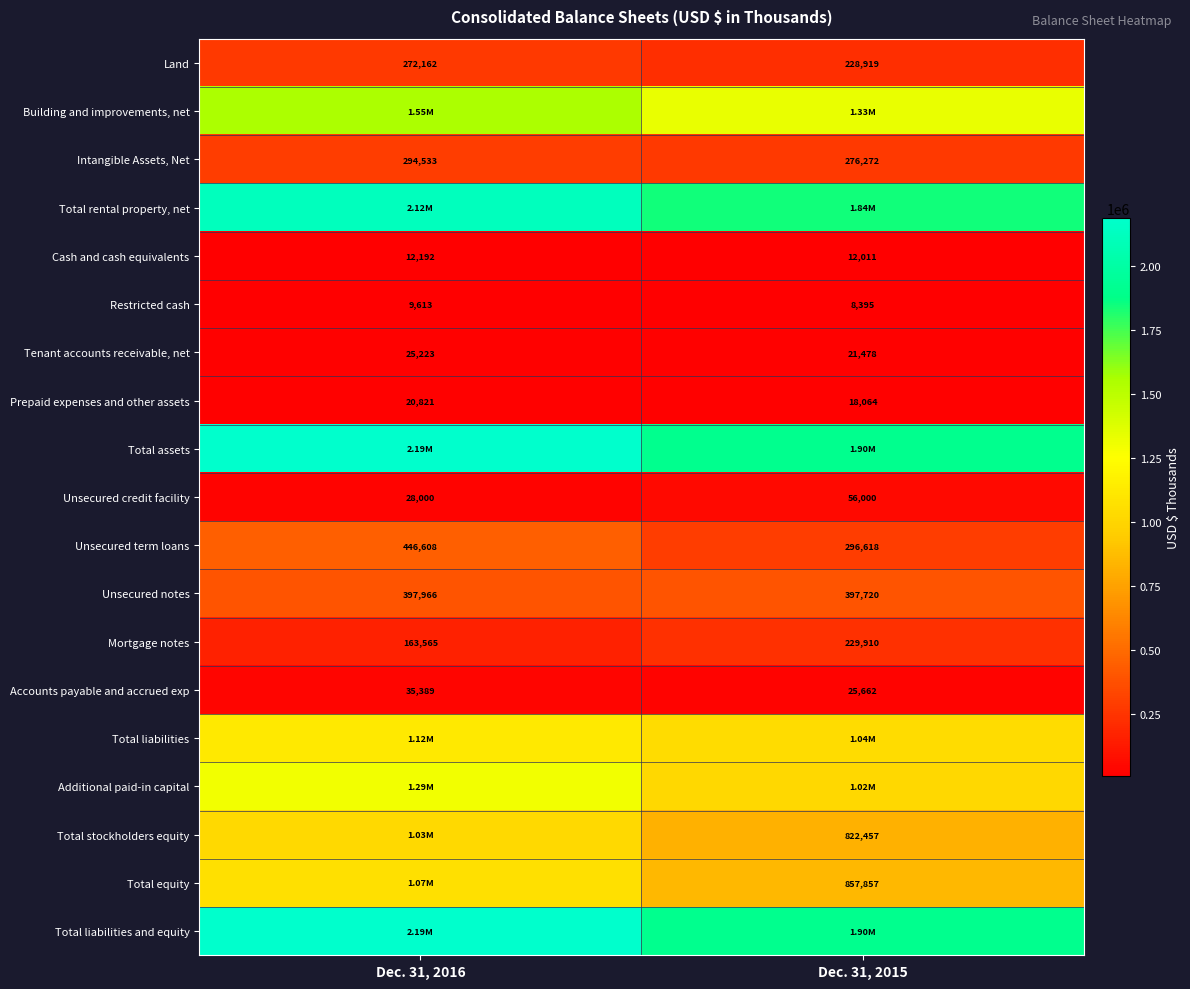

List the labels in order of Land value, largest first.

Dec. 31, 2016, Dec. 31, 2015